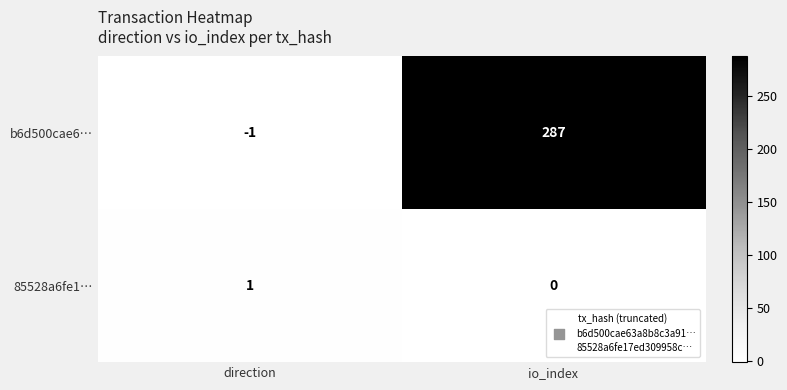

Which series has the largest range (max minus min)?

b6d500cae6…